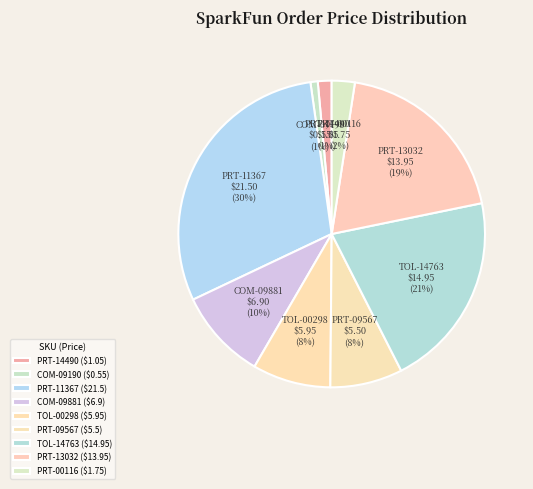

What percentage is the PRT-00116 slice, to the nearest percent?

2%